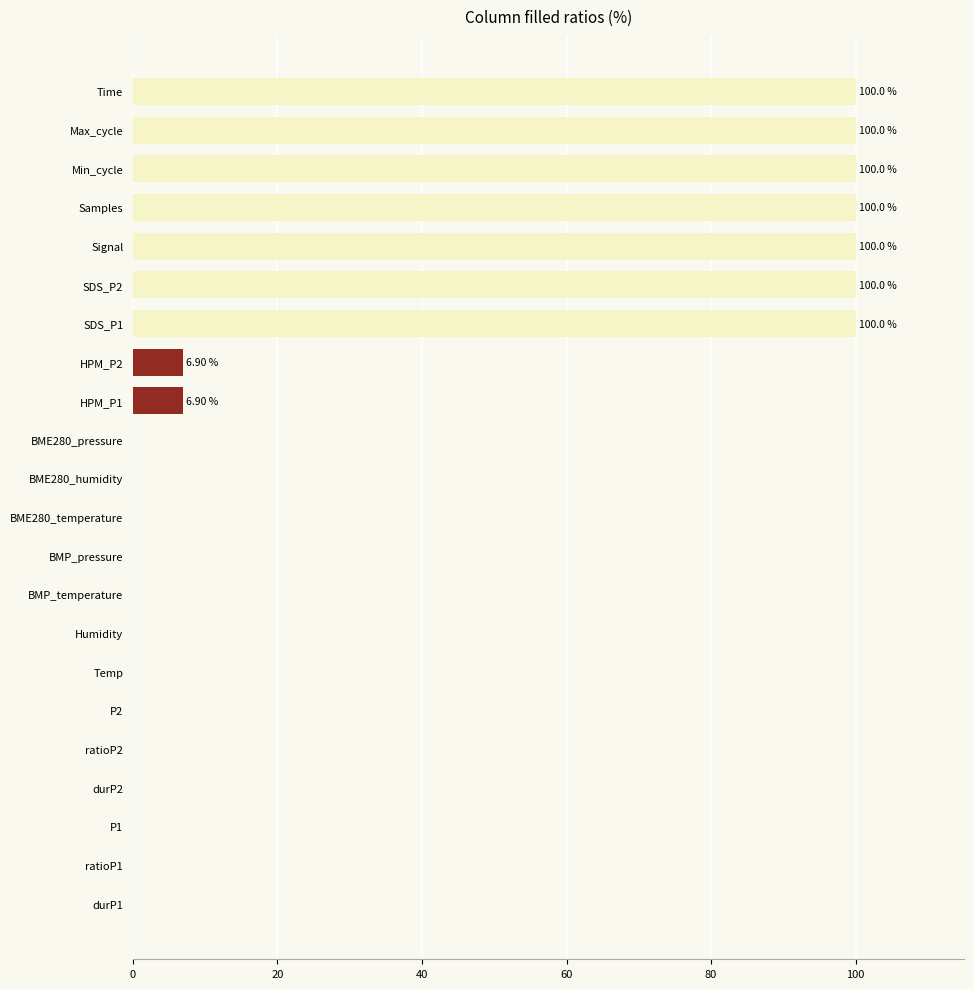

Approximately how many times larger is the value at Samples compared to SDS_P1?

1.0